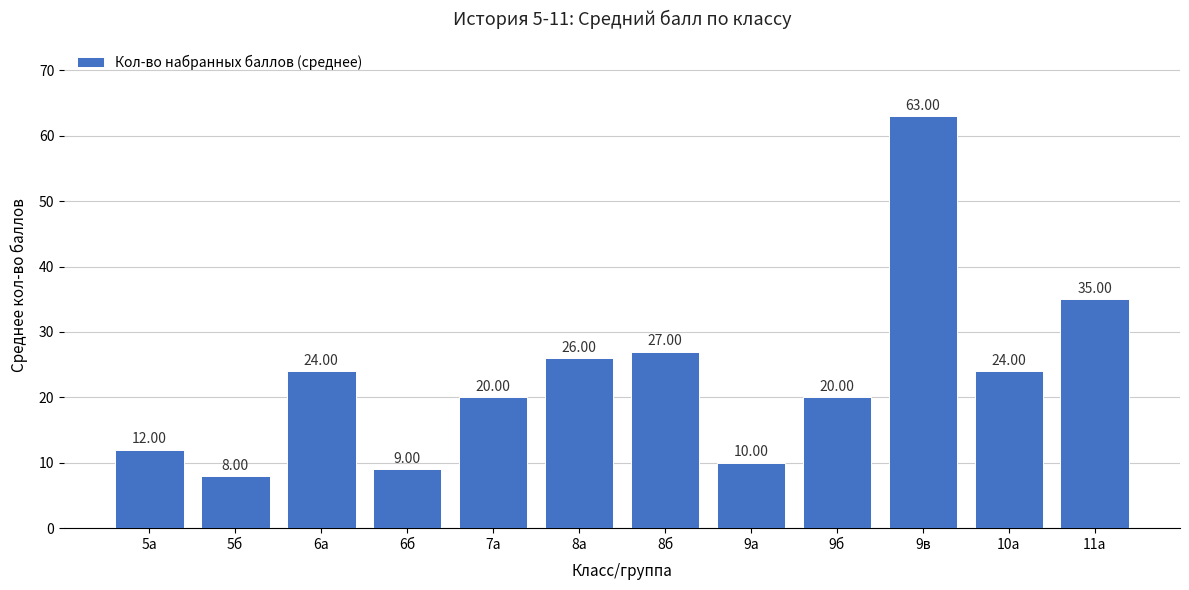

What is the sum of all values?

278